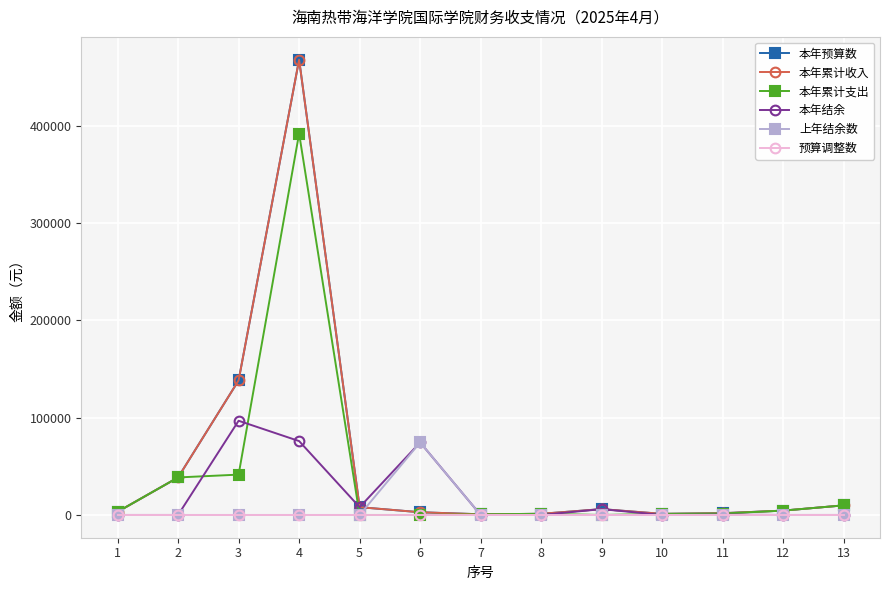

Does the chart display data point markers on the line(s)?

Yes